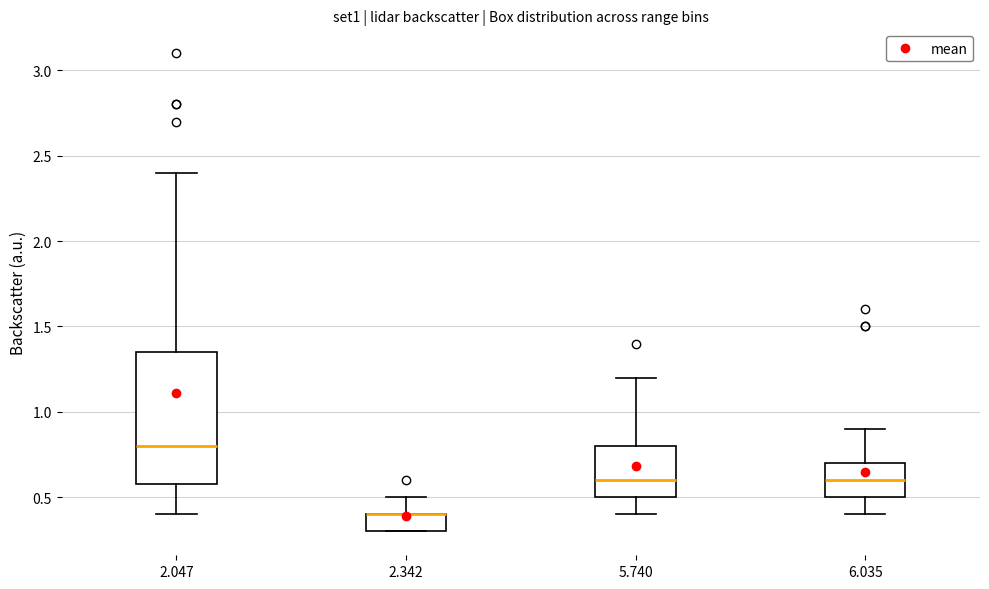

Reading left to right, transcribe this box plot: for each box, give where its median line is, the range the box spans, and where its two whiskers end, as read against the y-axis. The values are not printed on the chart, so give them approximately, as read against the axis.

2.047: median 0.80, box 0.60 to 1.35, whiskers 0.40 to 2.40
2.342: median 0.40 (drawn on the box's upper edge), box 0.30 to 0.40, whiskers 0.30 to 0.50
5.740: median 0.60, box 0.50 to 0.80, whiskers 0.40 to 1.20
6.035: median 0.60, box 0.50 to 0.70, whiskers 0.40 to 0.90